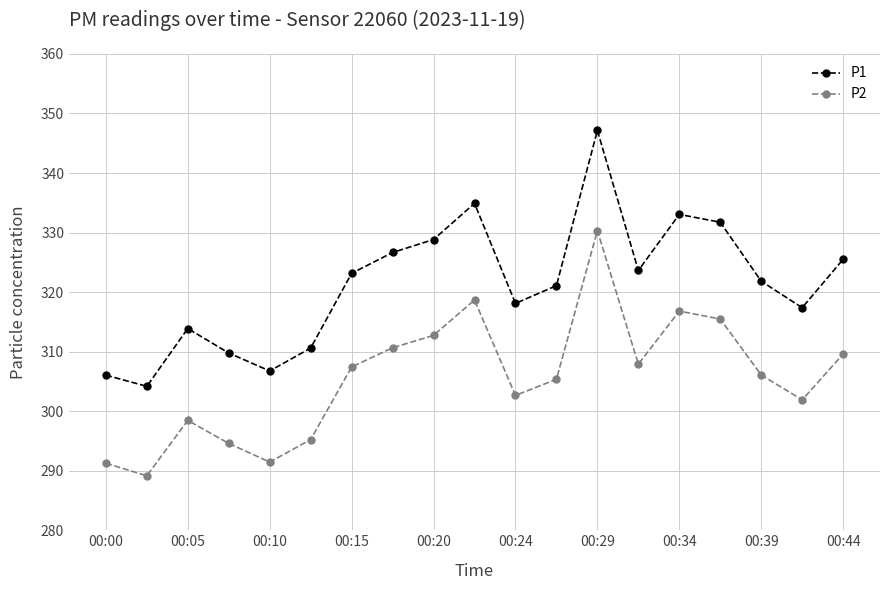

True or false: P2 and P1 intersect in this chart.

False